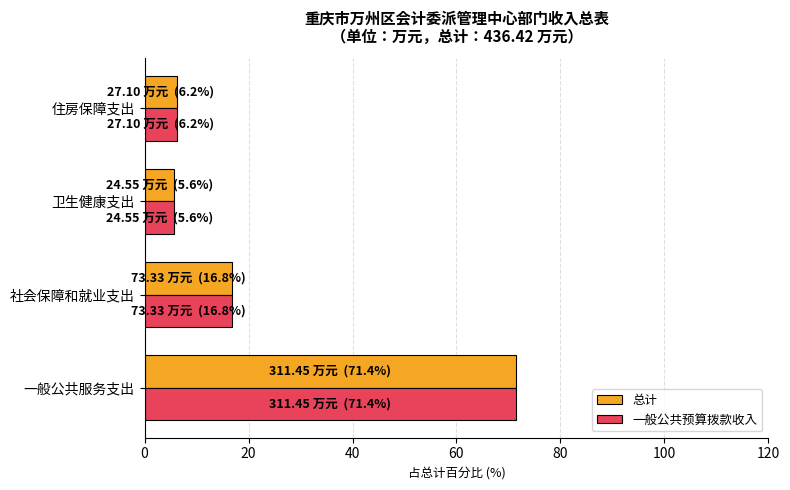

At which category is the sum across all series the highest?

一般公共服务支出